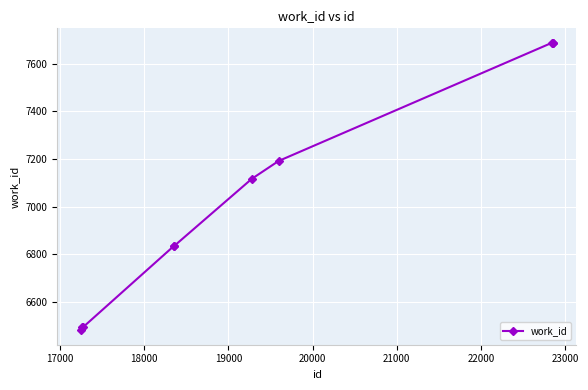

What is the value of the 4th point from the left?

6836